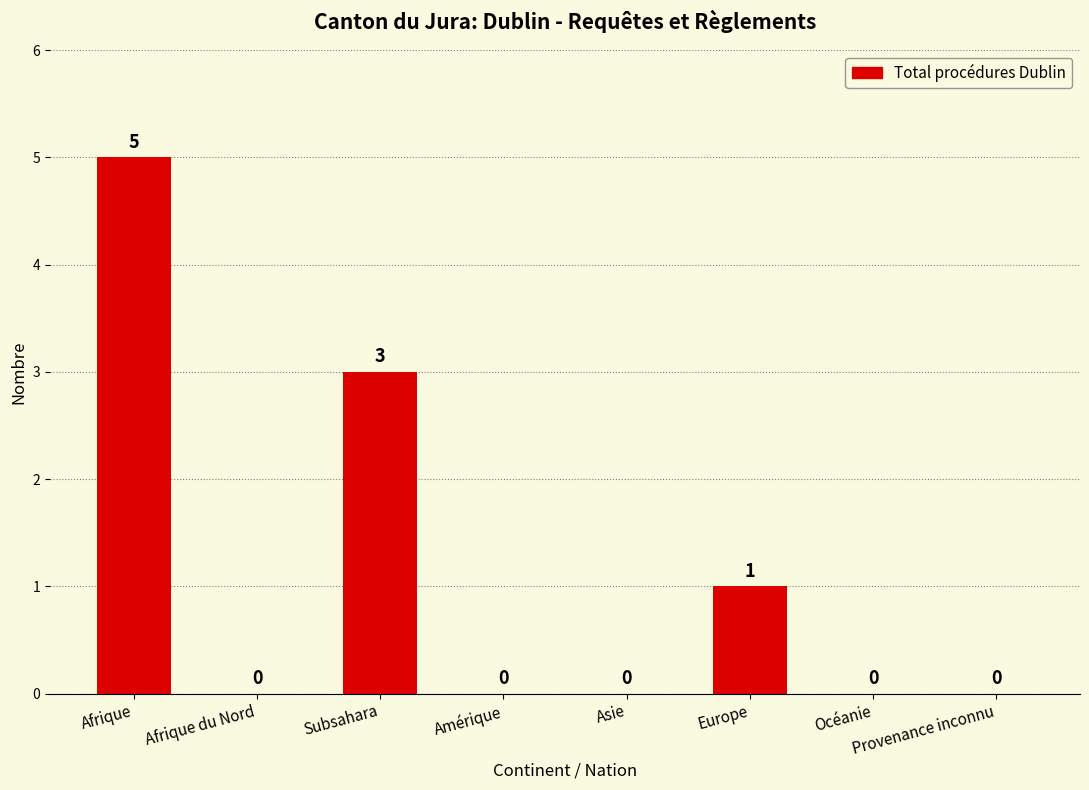

Which label corresponds to the largest value in the chart?

Afrique